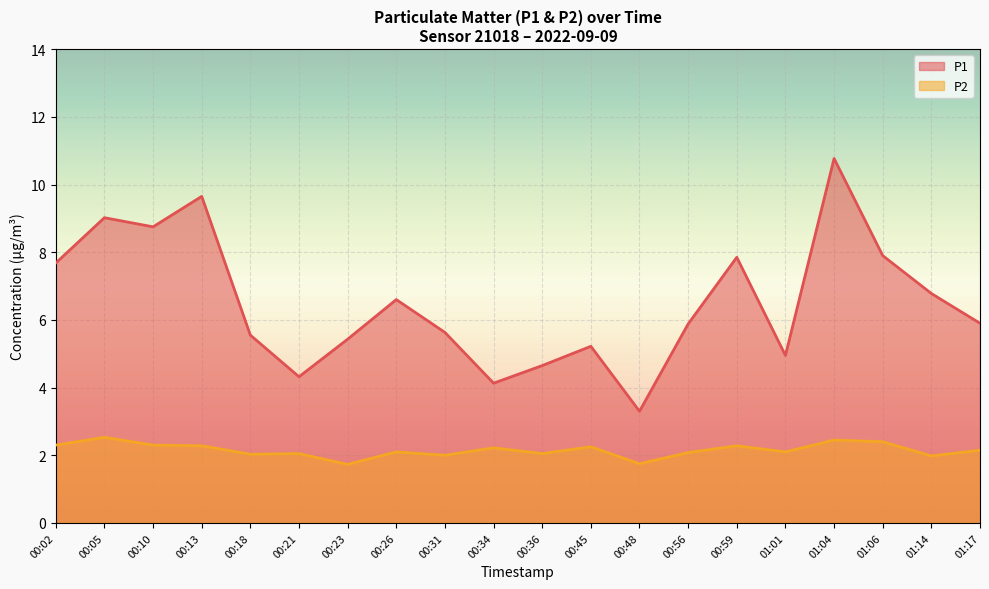

What position from the left is 00:10?

3